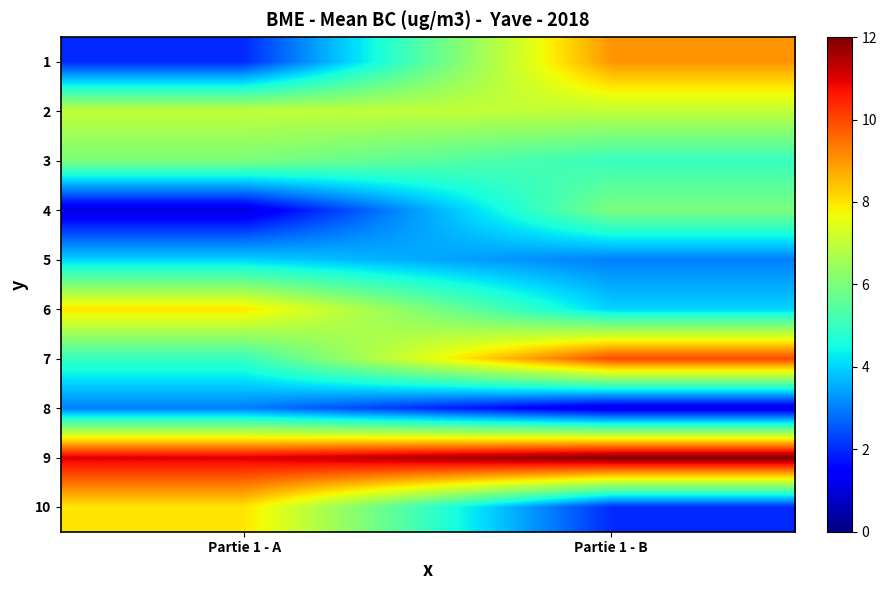

Reading left to right, transcribe all the data shown in this chart.

1: Partie 1 - A=2	Partie 1 - B=9
2: Partie 1 - A=7	Partie 1 - B=7
3: Partie 1 - A=6	Partie 1 - B=5
4: Partie 1 - A=1	Partie 1 - B=6
5: Partie 1 - A=4	Partie 1 - B=3
6: Partie 1 - A=8	Partie 1 - B=4
7: Partie 1 - A=5	Partie 1 - B=10
8: Partie 1 - A=3	Partie 1 - B=1
9: Partie 1 - A=11	Partie 1 - B=12
10: Partie 1 - A=8	Partie 1 - B=2